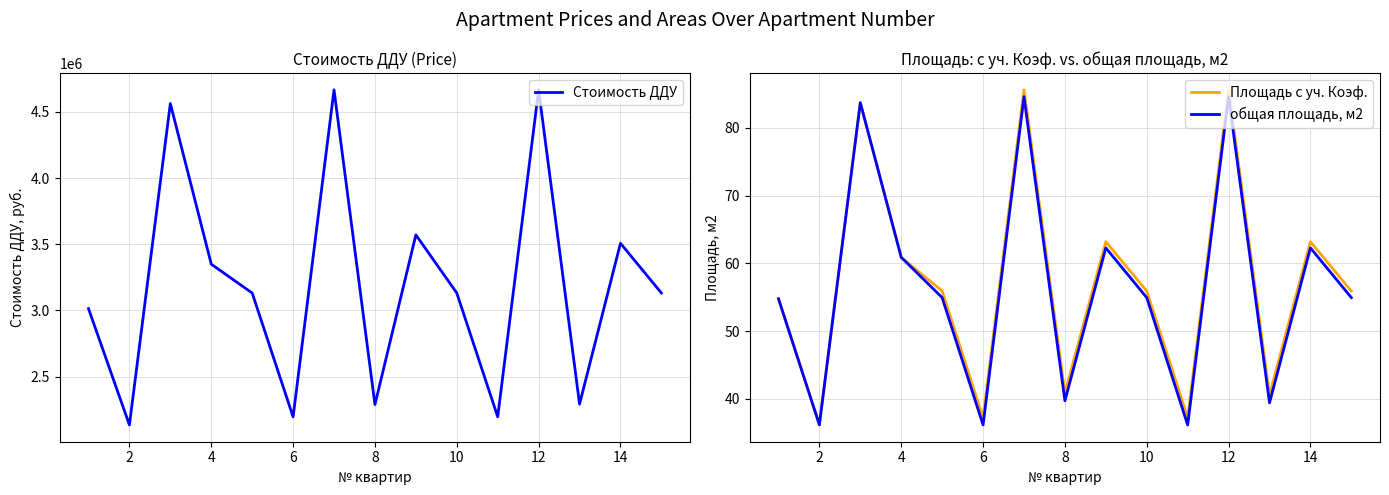

At how many categories does at least one series exceed 2691769?

10